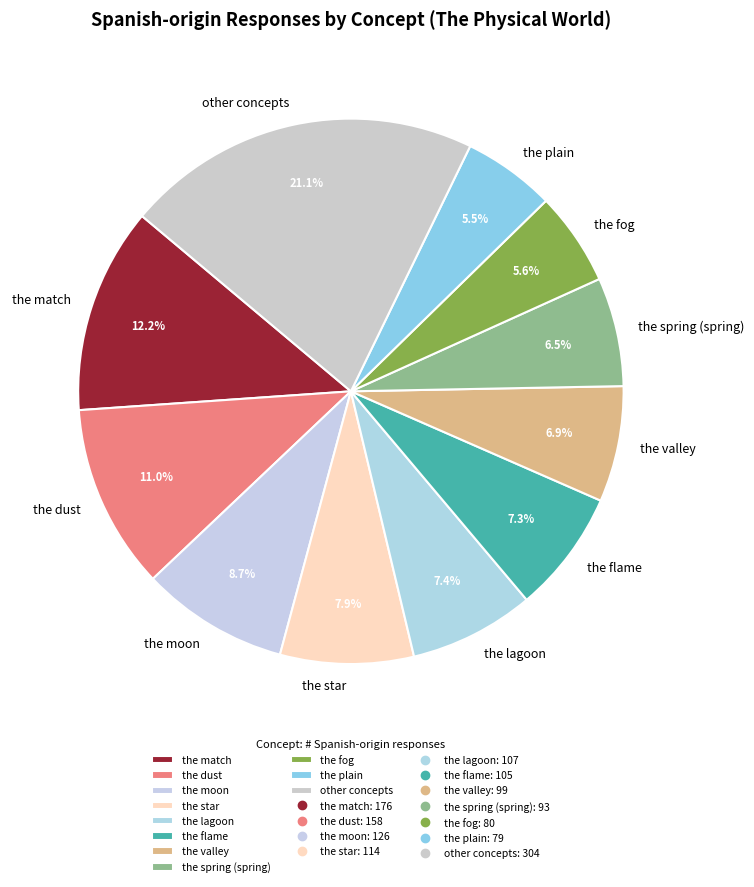

What is the largest slice in the pie chart?

other concepts